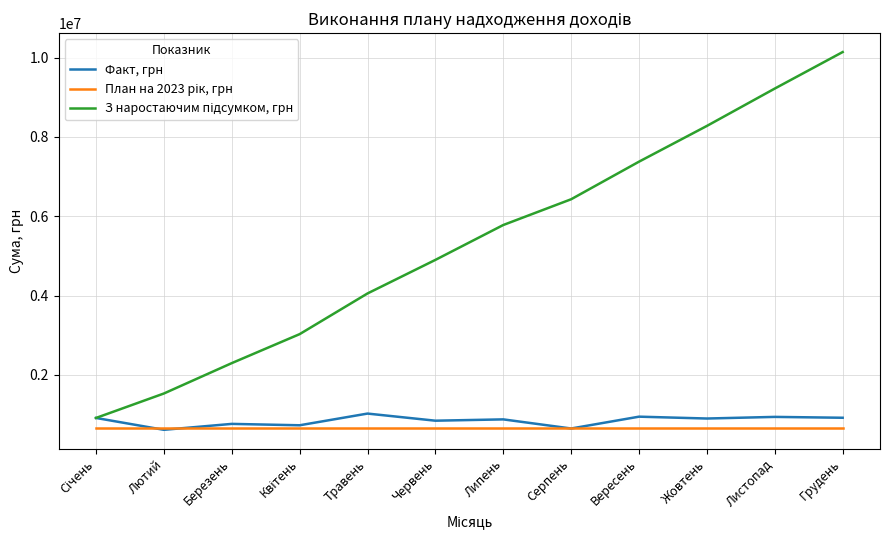

What is the difference between the maximum and second lowest values in the Факт, грн series?

376249.8